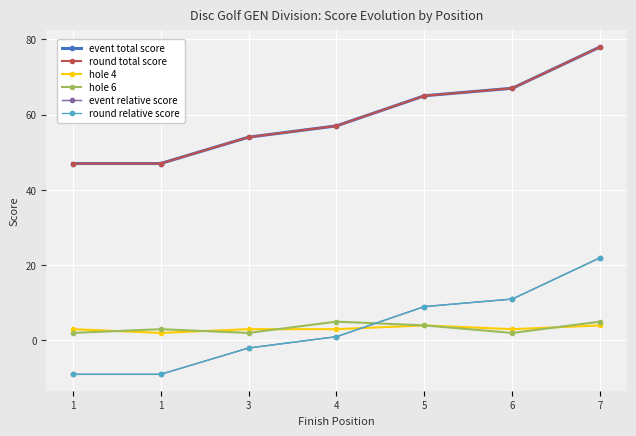

At how many categories does at least one series exceed 76?

1